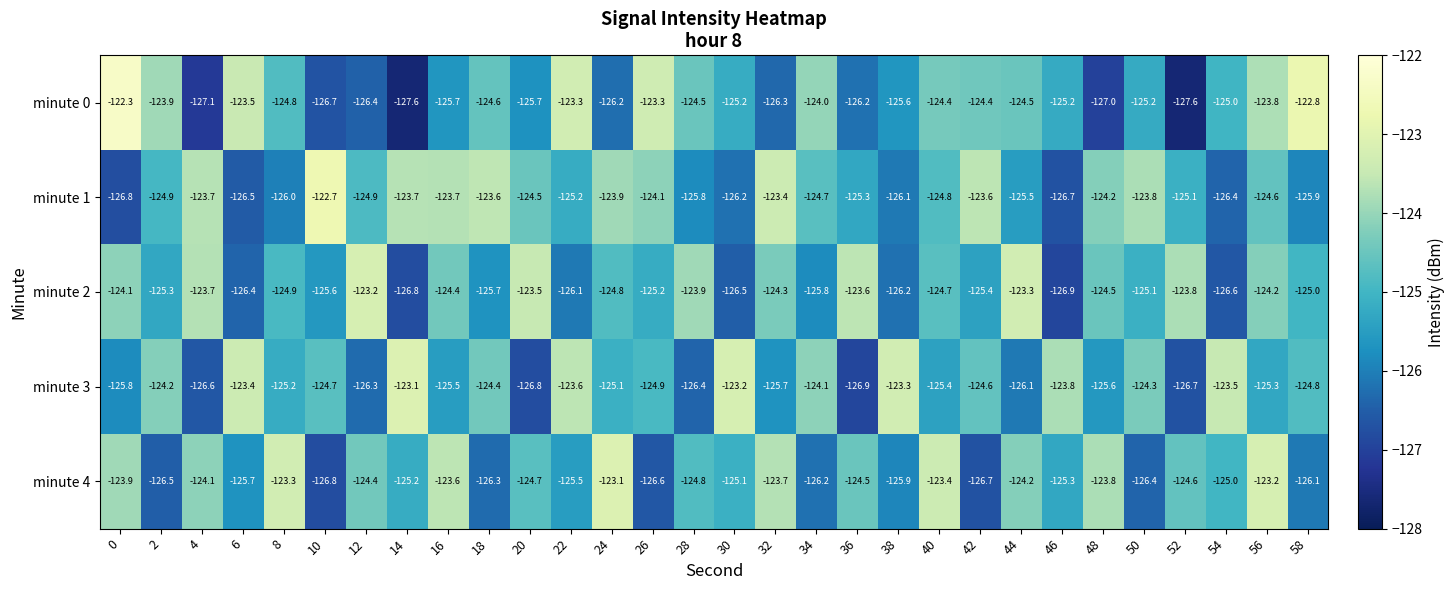

What is the difference between the highest and lowest values at 48?

3.2